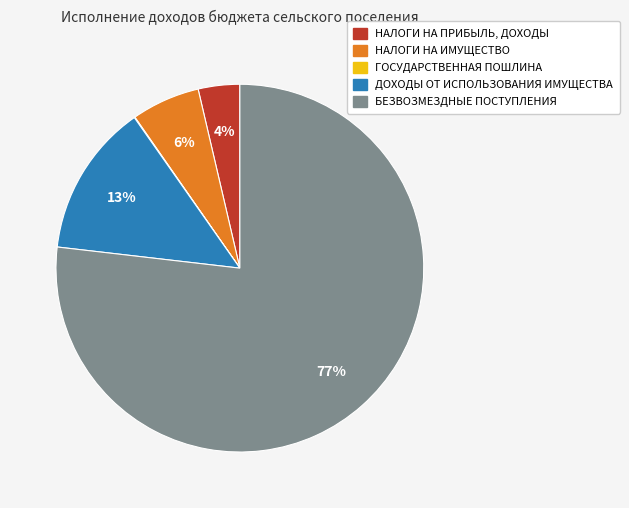

Which has a higher value, БЕЗВОЗМЕЗДНЫЕ ПОСТУПЛЕНИЯ or НАЛОГИ НА ПРИБЫЛЬ, ДОХОДЫ?

БЕЗВОЗМЕЗДНЫЕ ПОСТУПЛЕНИЯ